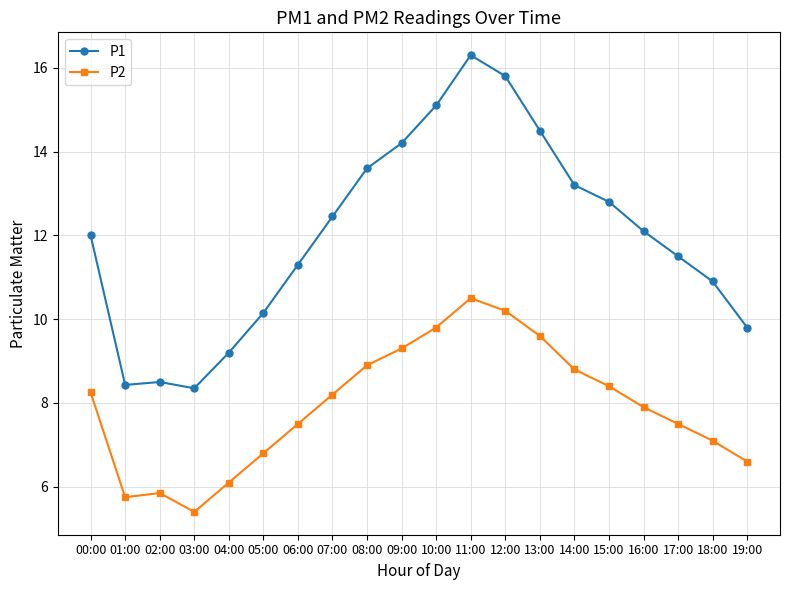

At which category does the chart reach its peak across all series?

11:00